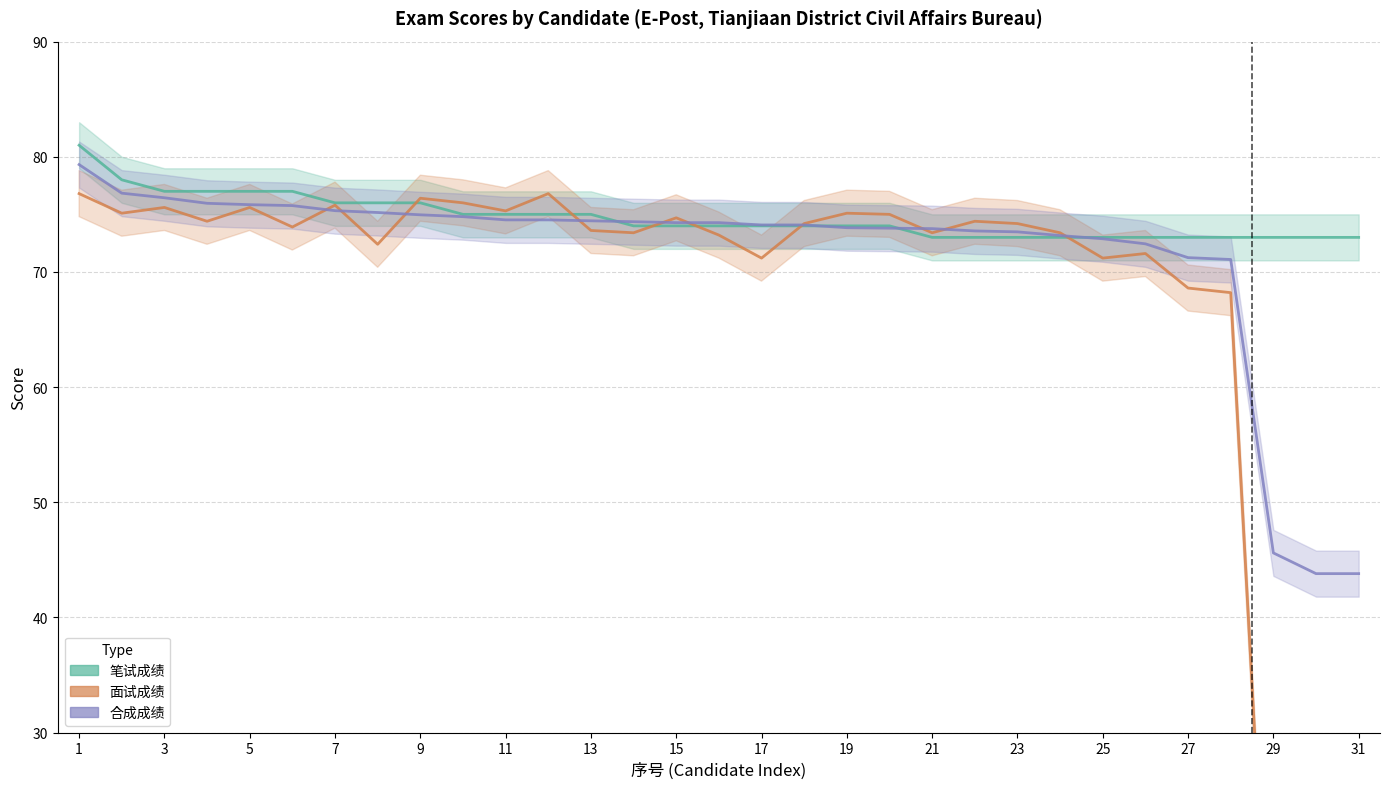

The value of 面试成绩 at 25 is 22.6. True or false?

False